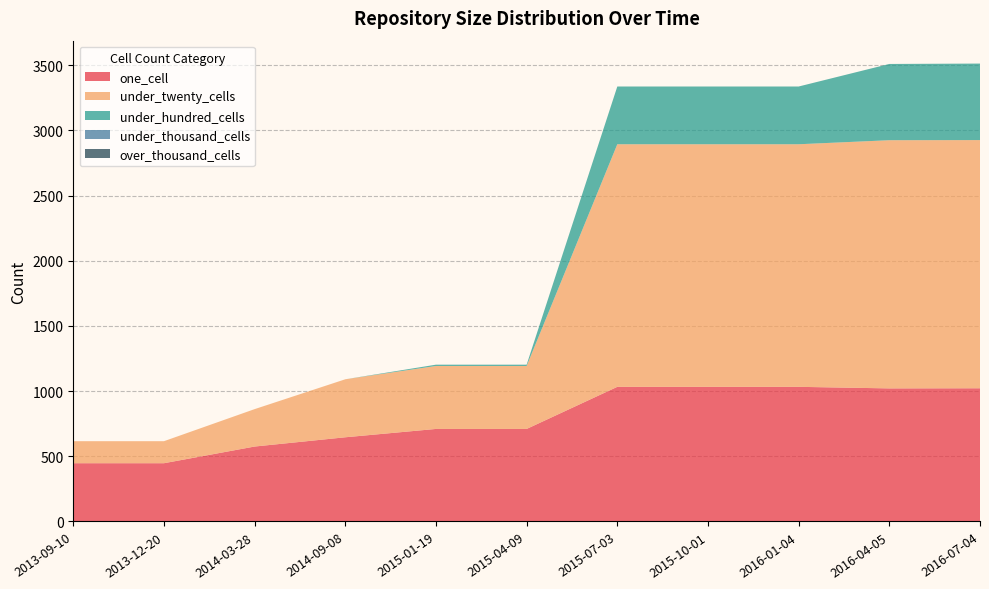

Reading left to right, transcribe all the data shown in this chart.

one_cell: 447	447	575	646	710	710	1033	1033	1033	1021	1022
under_twenty_cells: 169	169	287	445	483	483	1861	1861	1861	1904	1904
under_hundred_cells: 0	0	0	0	10	10	443	443	443	585	587
under_thousand_cells: 0	0	0	0	0	0	0	0	0	0	0
over_thousand_cells: 0	0	0	0	0	0	0	0	0	0	0